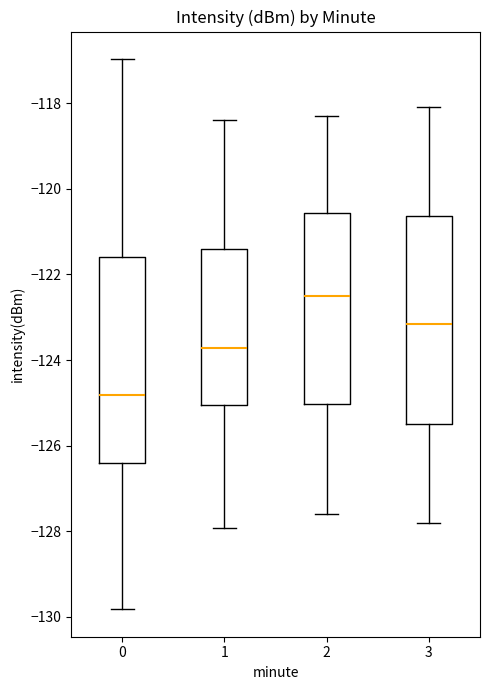

Which box's median line is the lowest?

0